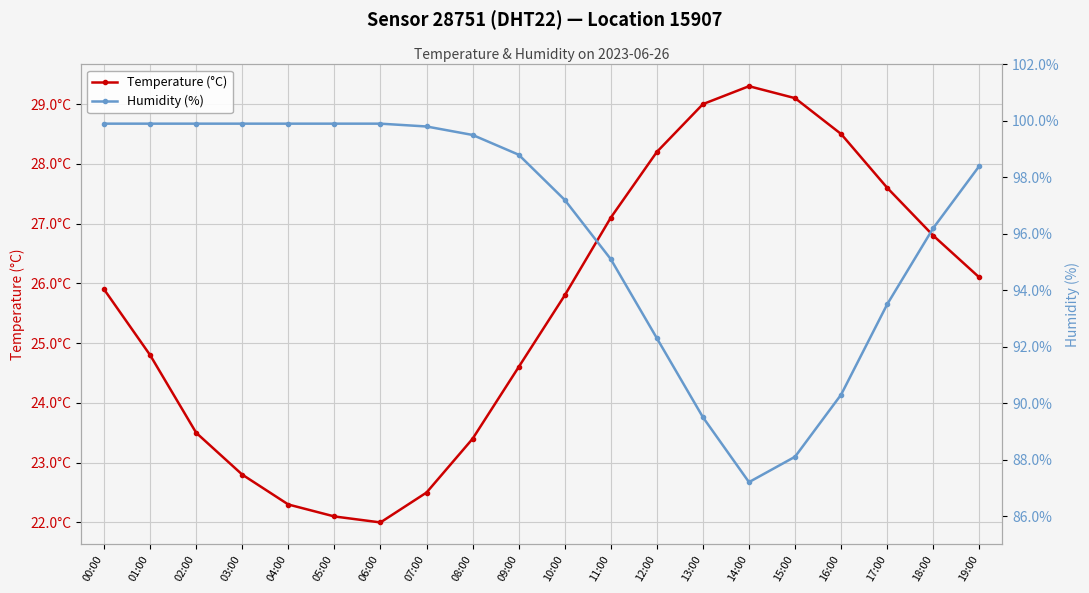

Which series changed the most between 05:00 and 13:00?

Humidity (%)